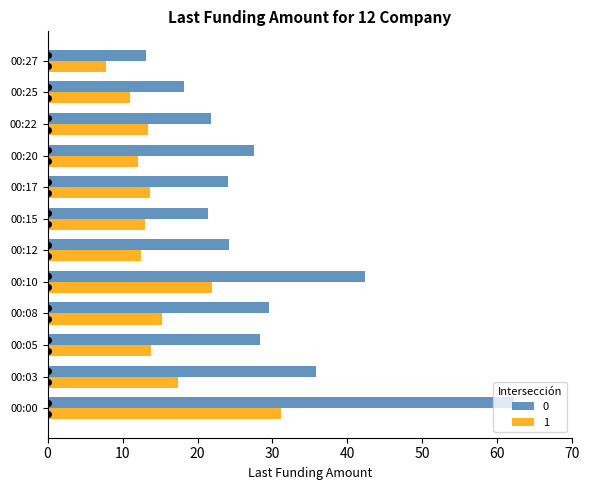

At 00:25, list the series in order from largest to smallest.

0, 1